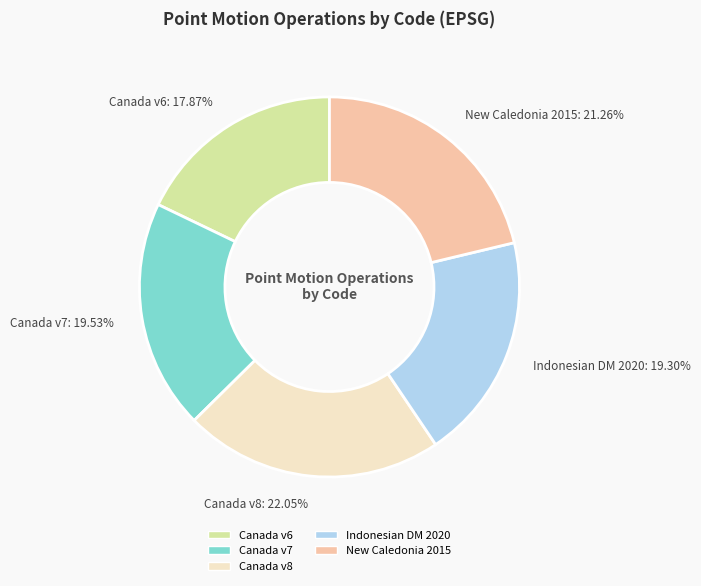

To the nearest percent, what is the average slice percentage?

20%